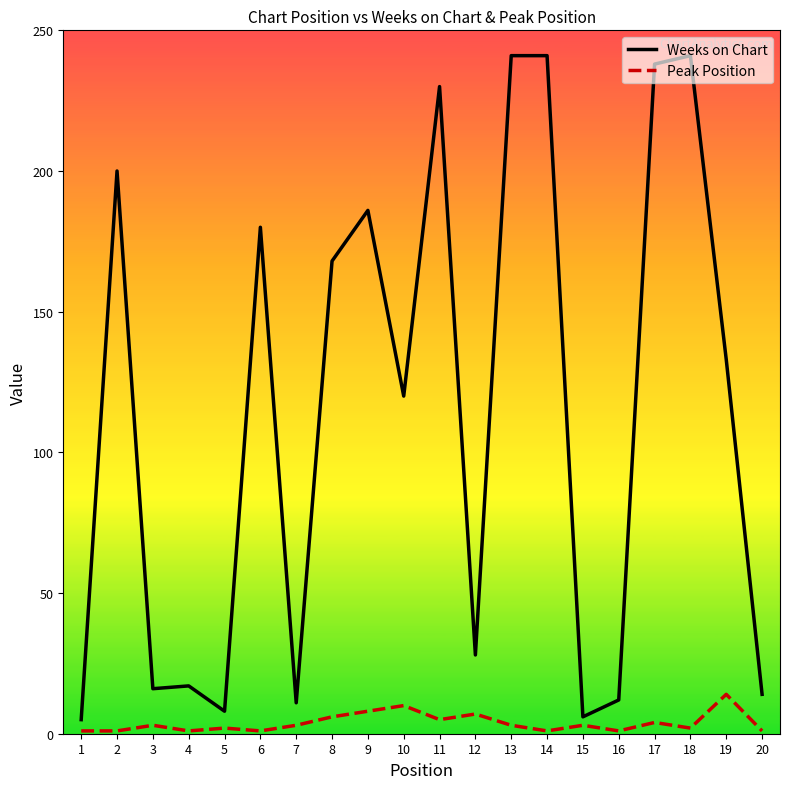

How many categories are shown in the chart?

20